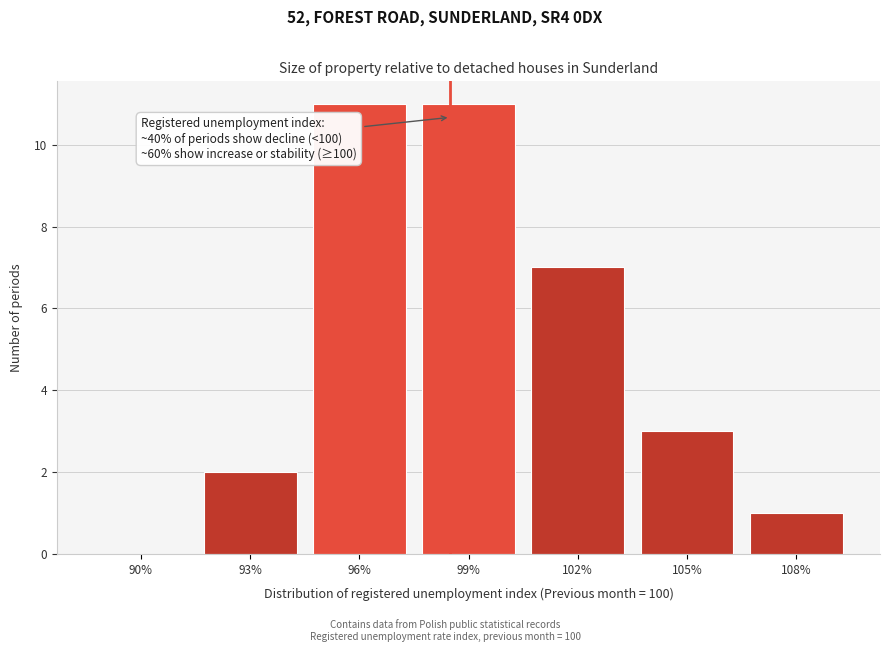

Reading left to right, list all the values displayed in this chart.

90%=0	93%=2	96%=11	99%=11	102%=7	105%=3	108%=1